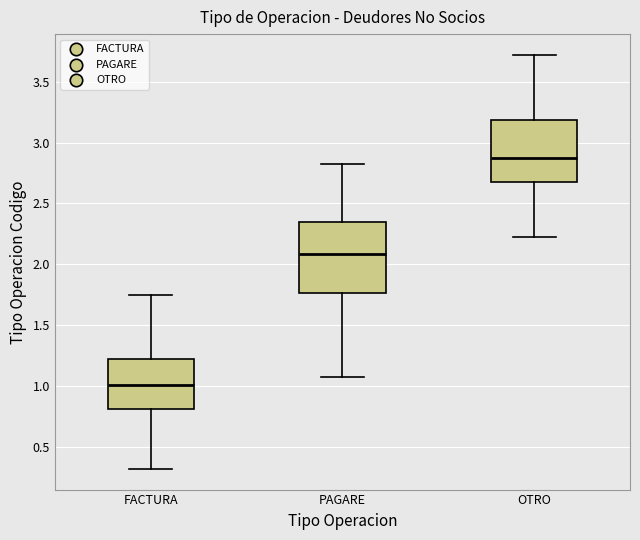

Comparing the boxes themselves (not the whiskers), which one is the tallest?

PAGARE